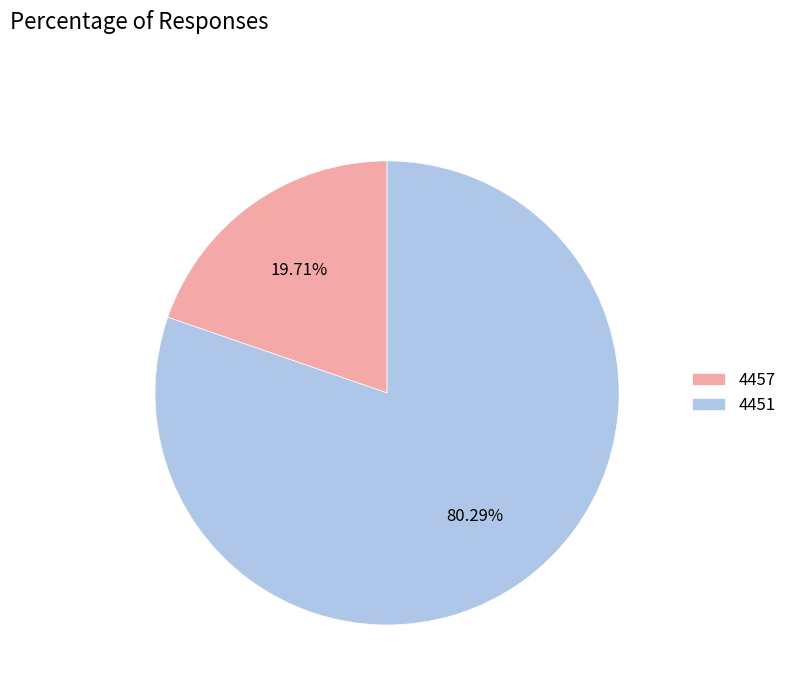

Does 4457 represent more than half of the total?

No